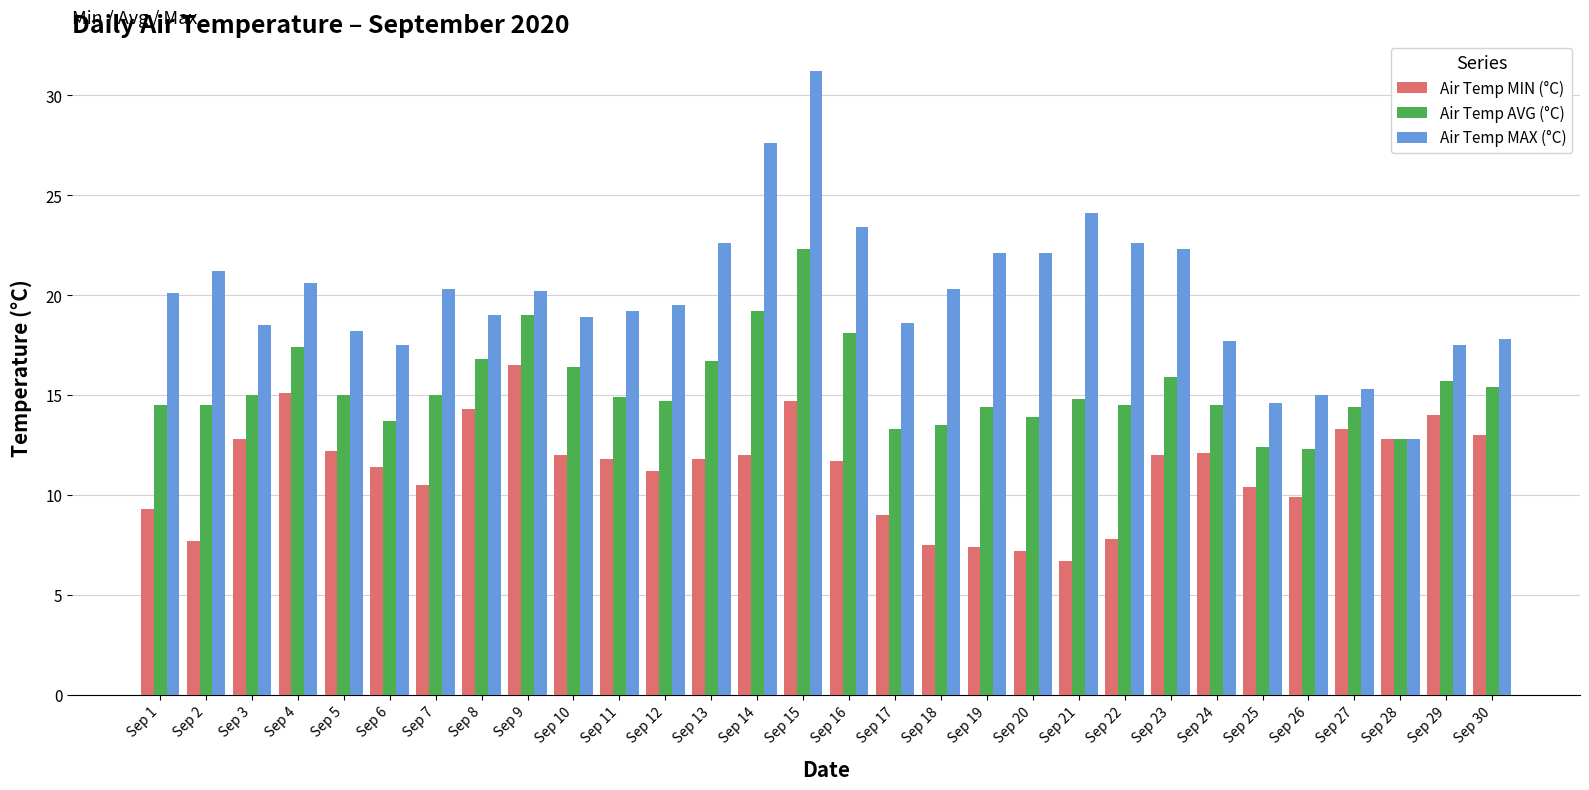

How many bars are there in each group?

3